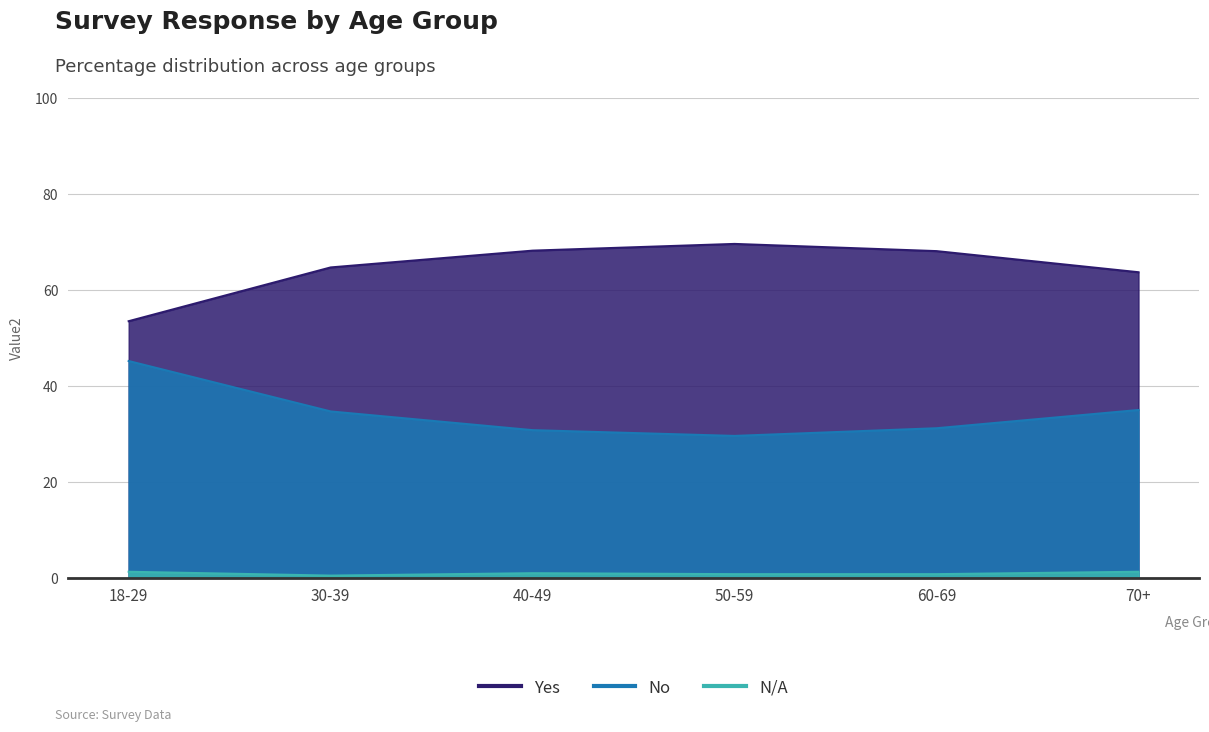

What are all the series names shown in the legend?

Yes, No, N/A